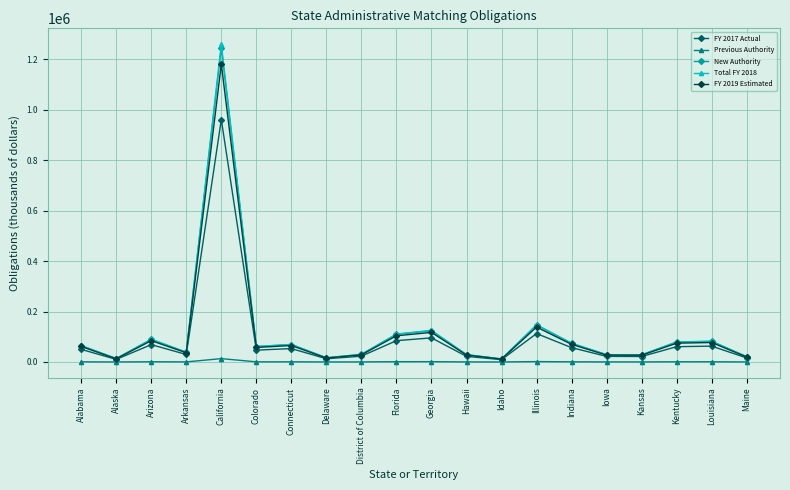

At which category does FY 2017 Actual reach its first local valley?

Alaska